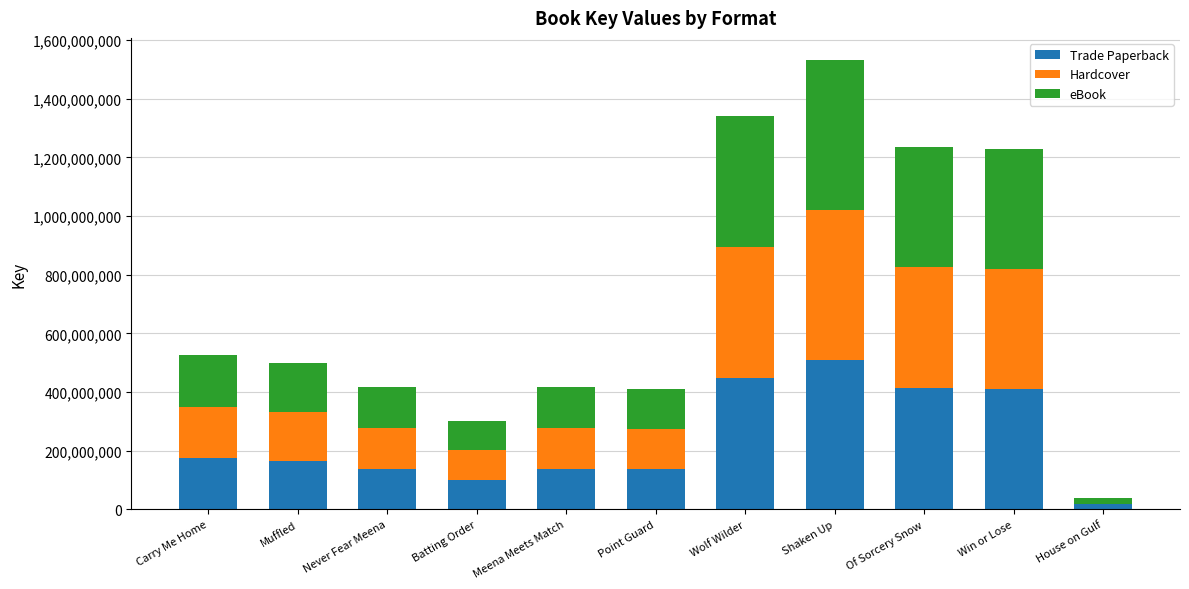

What is the maximum value for Trade Paperback?

510336788